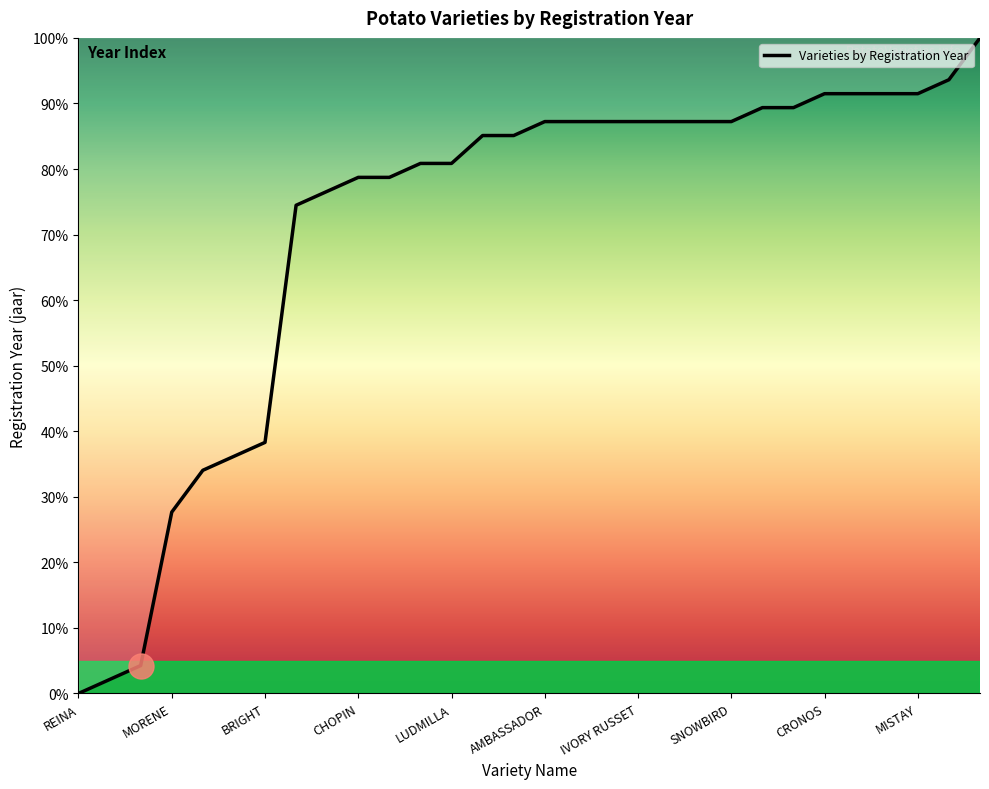

What is the maximum value shown in the chart?

100.0